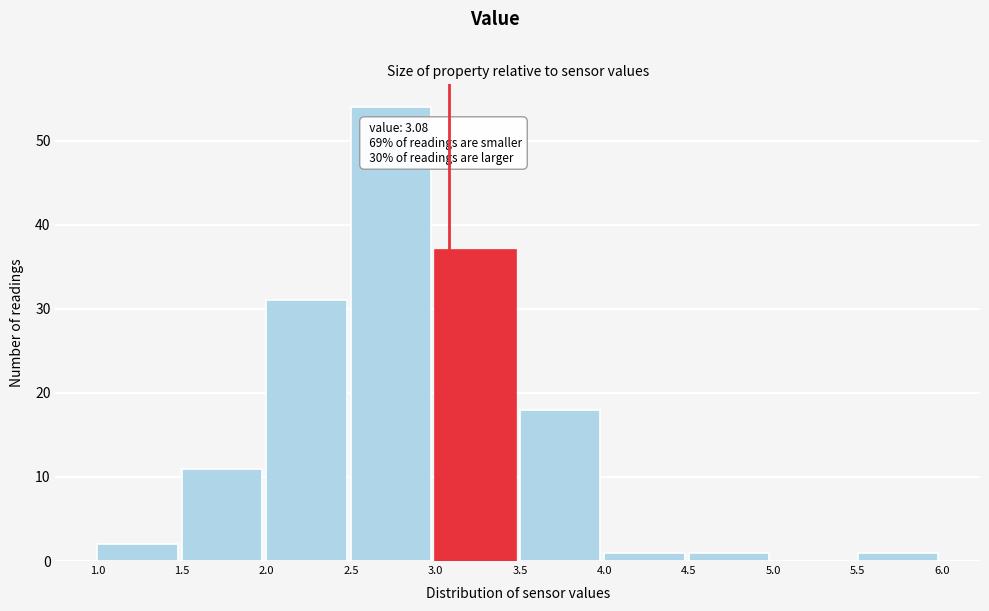

Which range on the x-axis has the tallest bar?

2.5 to 3.0